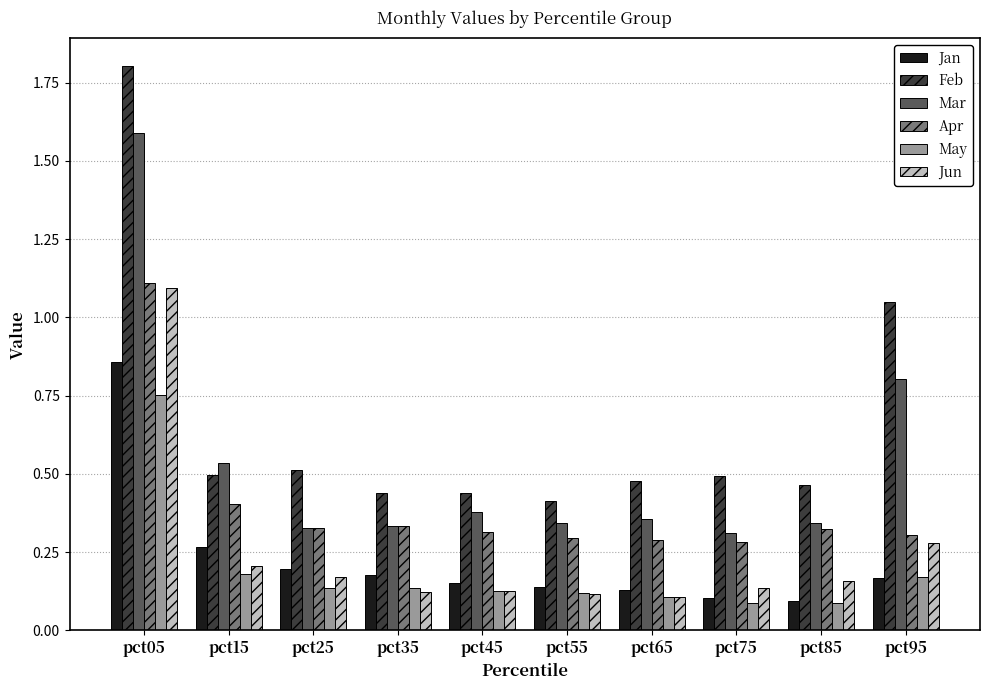

Count the number of data series in this chart.

6